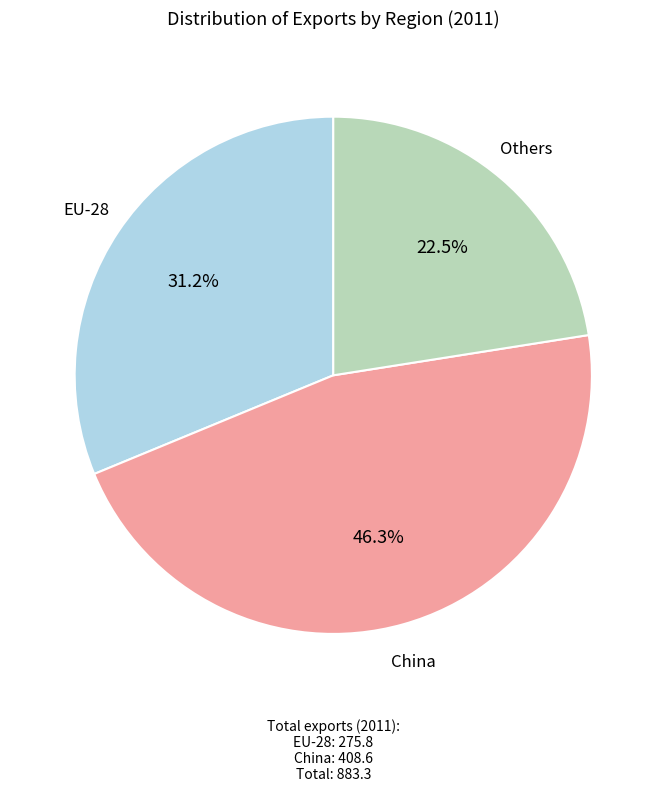

Count the number of slices in the pie.

3